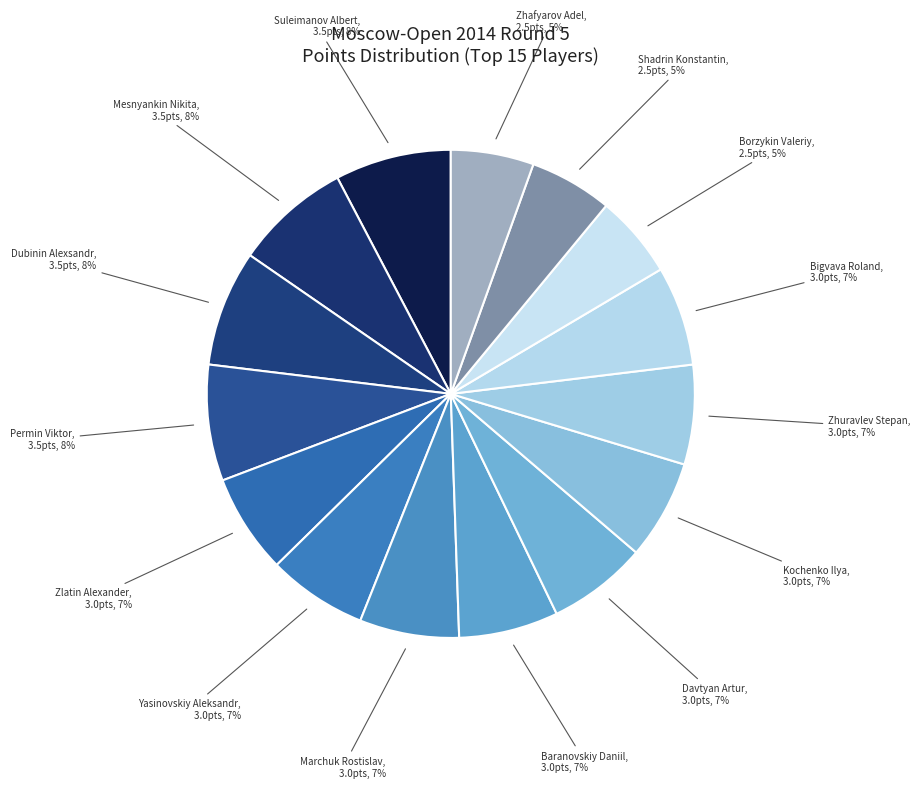

To the nearest percent, what is the average slice percentage?

7%